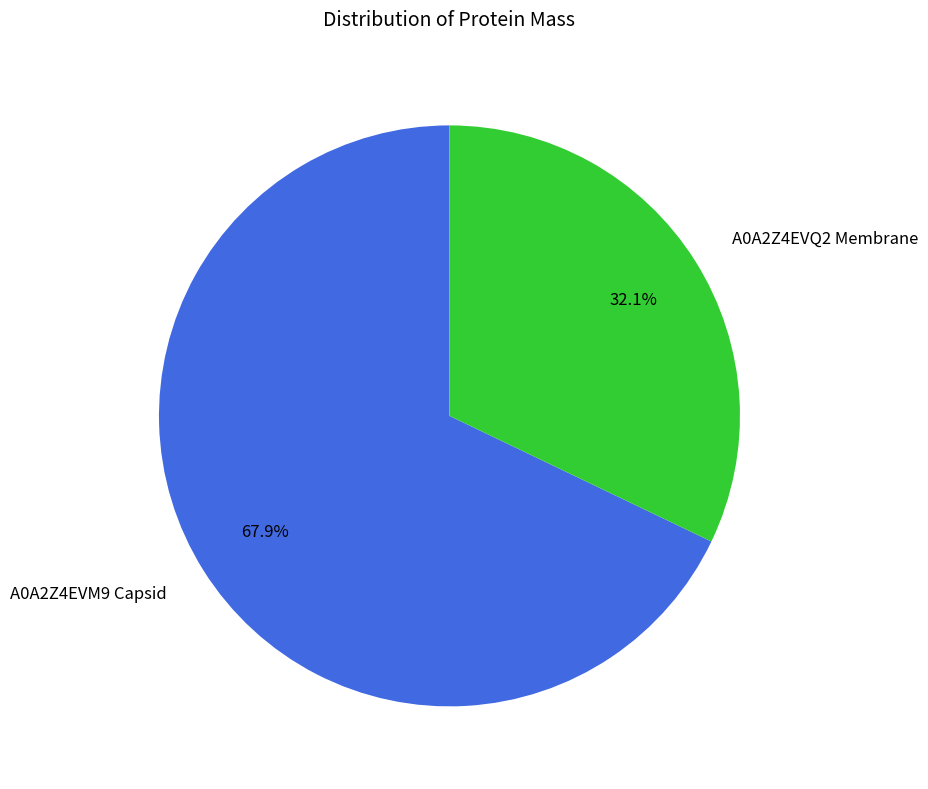

What percentage do A0A2Z4EVM9 Capsid and A0A2Z4EVQ2 Membrane together represent?

100.0%